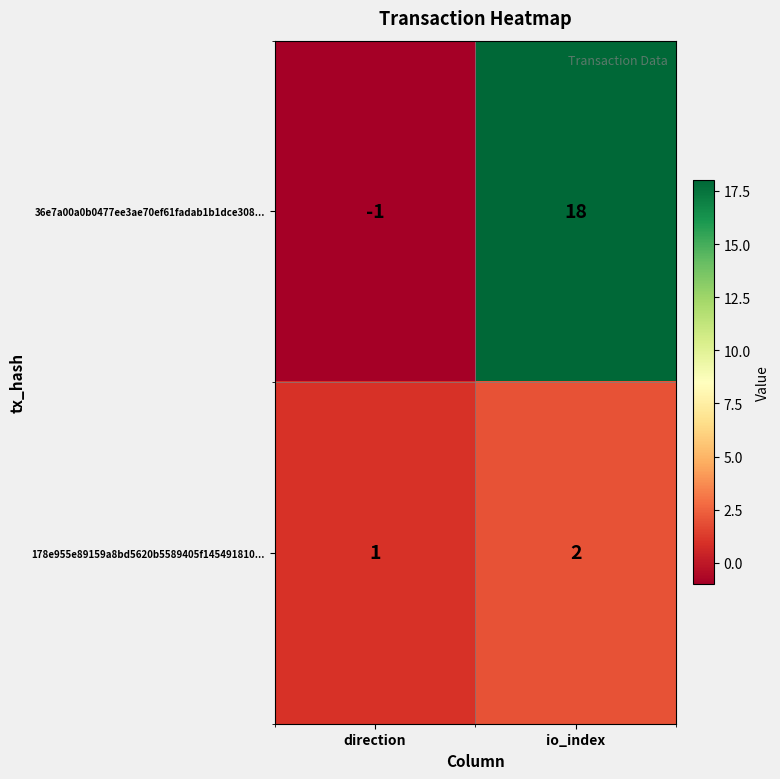

What is the difference between the 36e7a00a0b0477ee3ae70ef61fadab1b1dce308... values at direction and io_index?

19